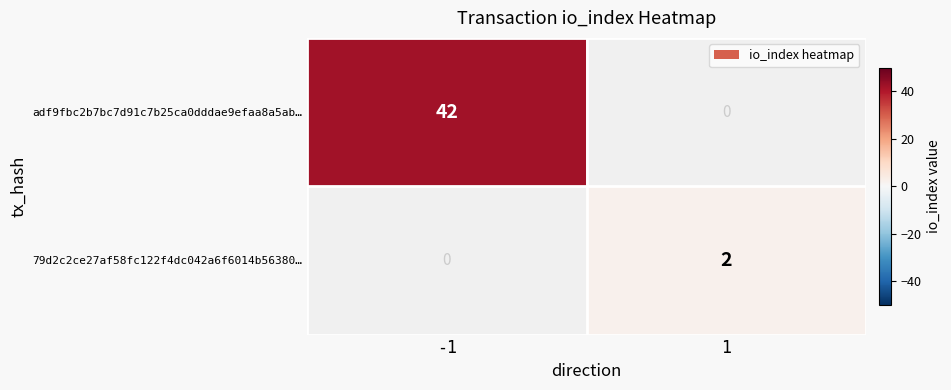

At -1, list the series in order from smallest to largest.

79d2c2ce27af58fc122f4dc042a6f6014b56380…, adf9fbc2b7bc7d91c7b25ca0dddae9efaa8a5ab…